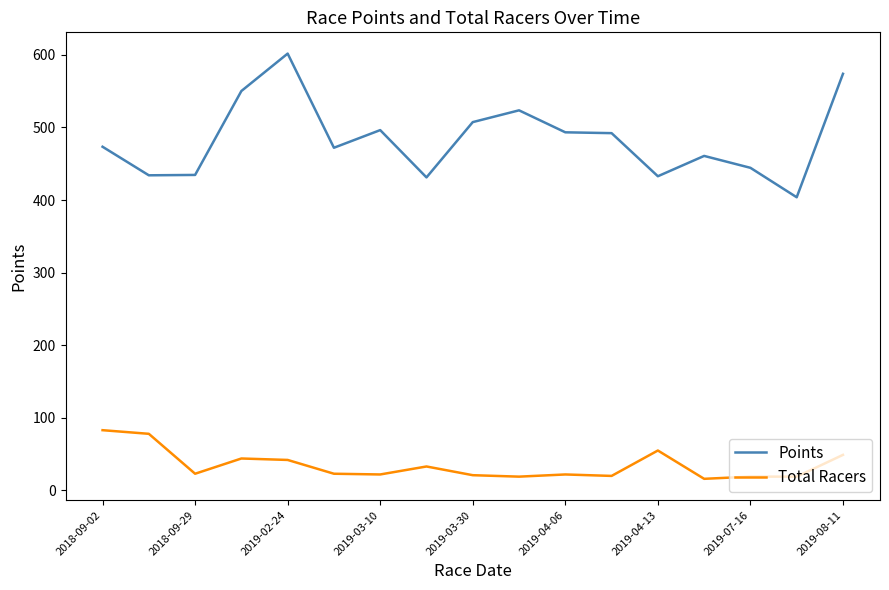

Rank the series by their average value, from lowest to highest.

Total Racers, Points